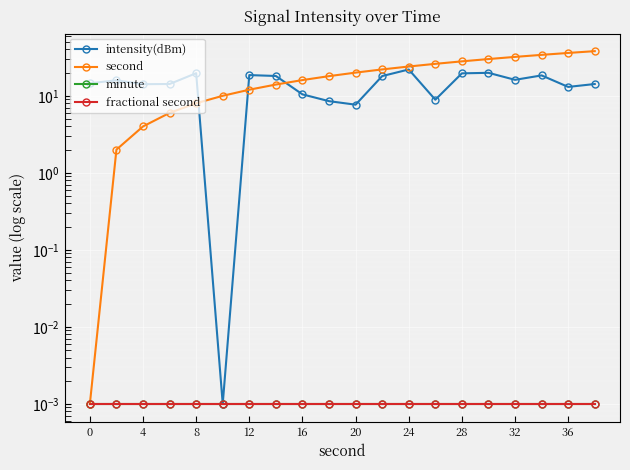

Which series changed the most between 4 and 8?

intensity(dBm)